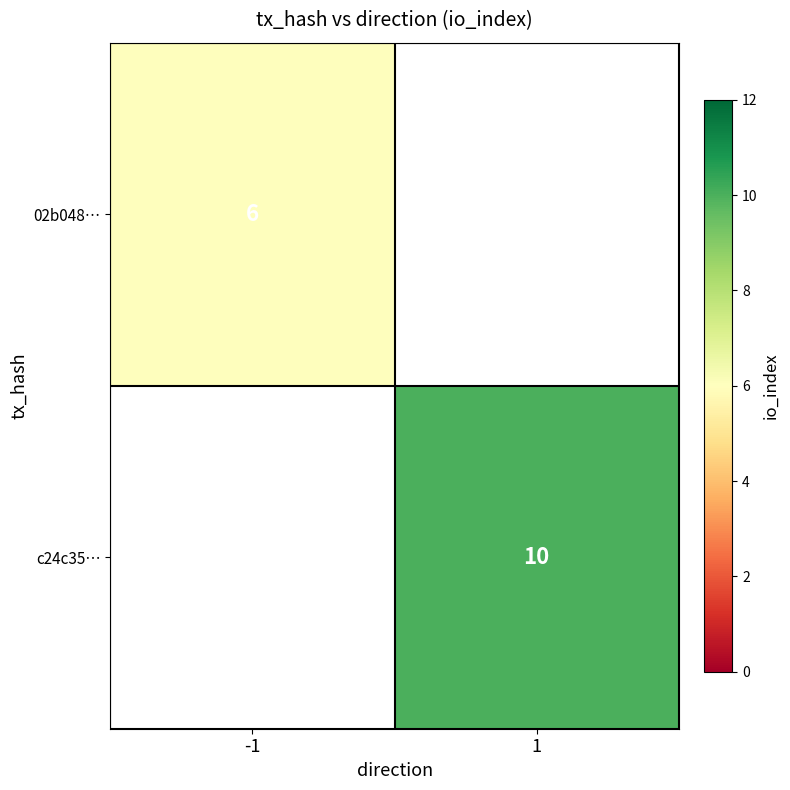

Is it true that c24c35… equals 5 at 1?

False